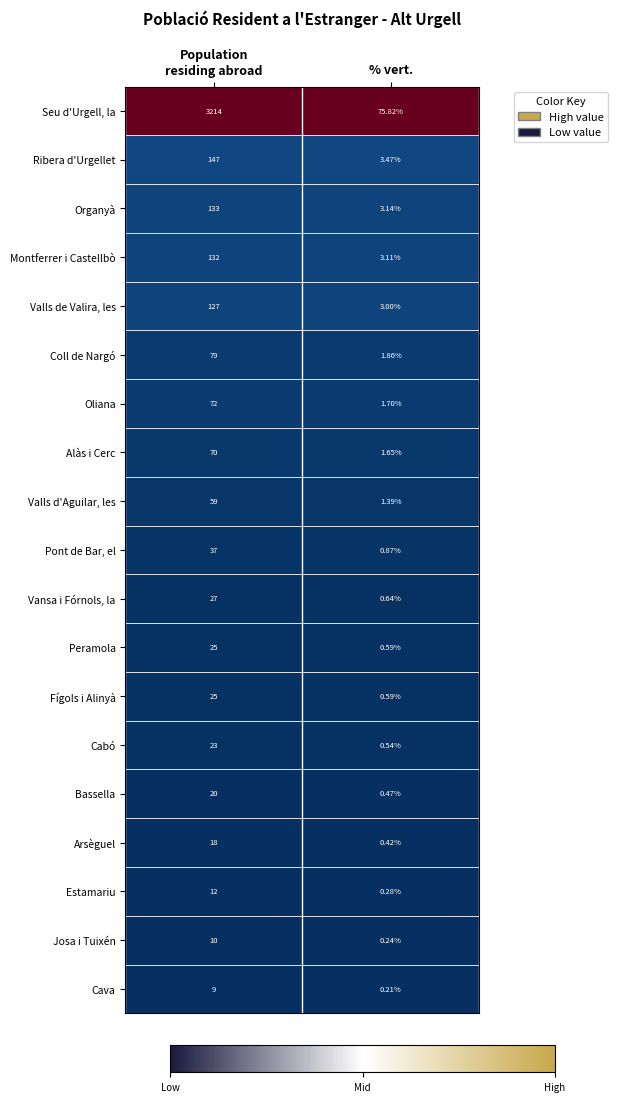

At which category is the sum across all series the highest?

Population
residing abroad